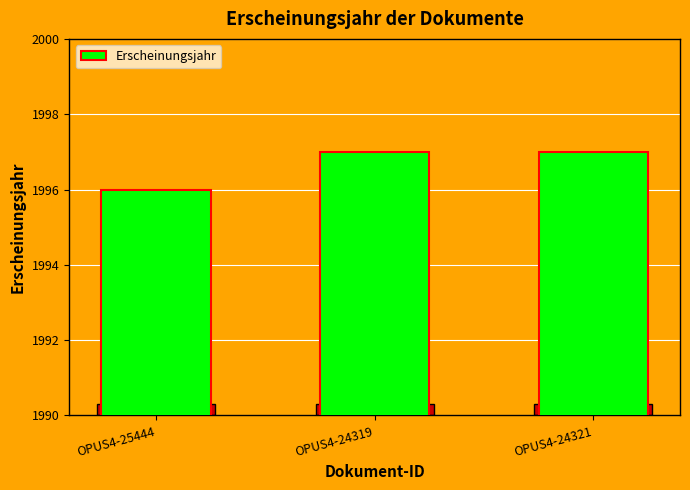

Reading left to right, list all the values displayed in this chart.

OPUS4-25444=1996	OPUS4-24319=1997	OPUS4-24321=1997